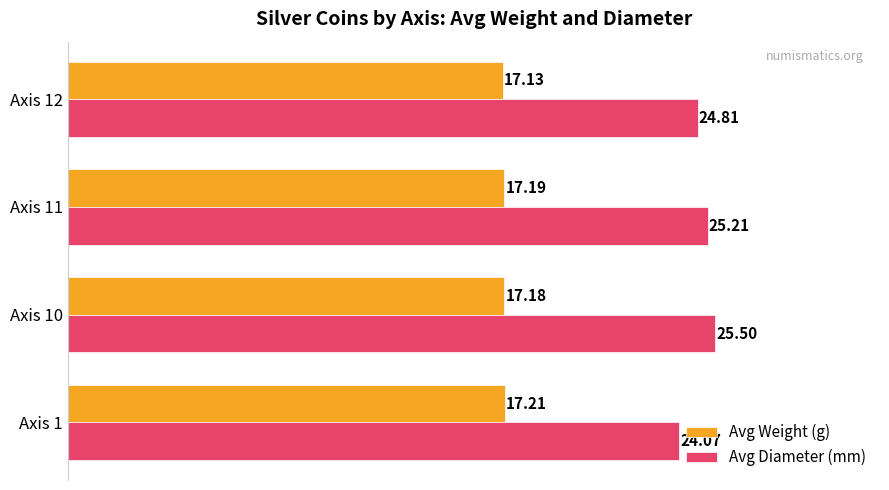

At which category is the sum across all series the highest?

Axis 10